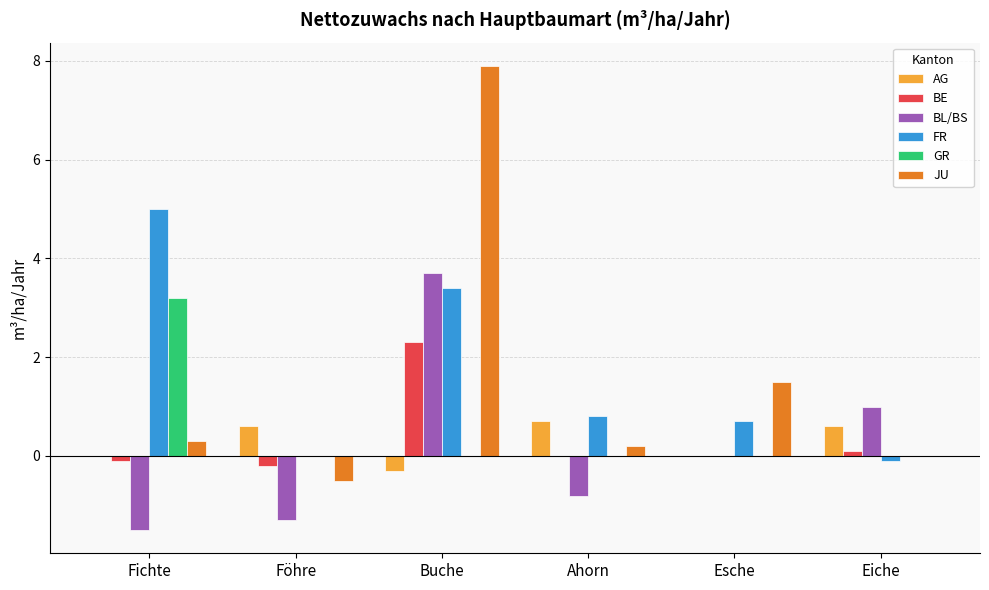

Which series changed the most between Esche and Eiche?

JU